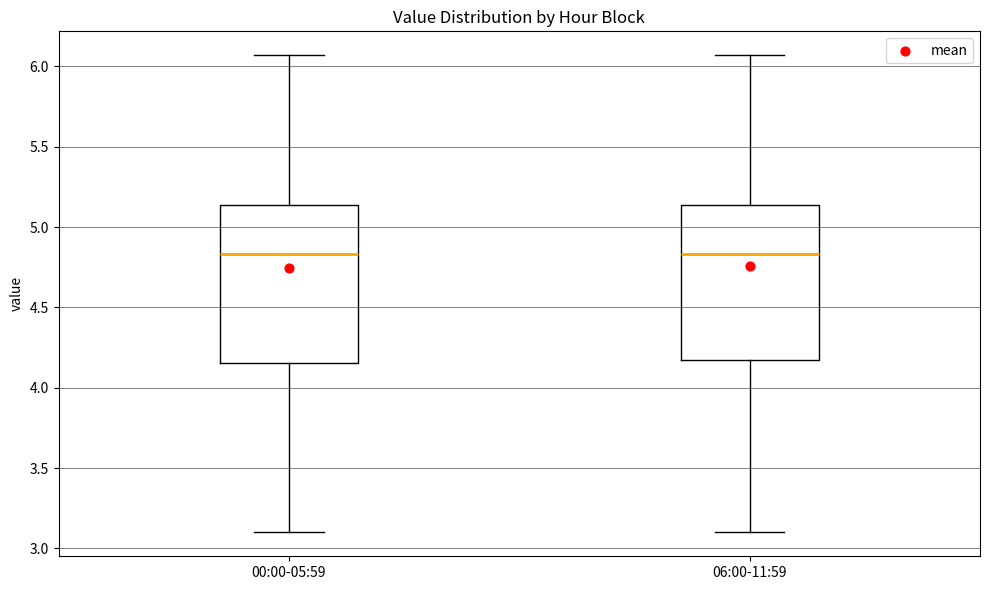

Reading left to right, read every box against the y-axis: the position of its median line, the range the box covers, and the ends of its whiskers. The values are not printed on the chart, so give them approximately, as read against the axis.

00:00-05:59: median 4.85, box 4.15 to 5.15, whiskers 3.10 to 6.05
06:00-11:59: median 4.85, box 4.15 to 5.15, whiskers 3.10 to 6.05